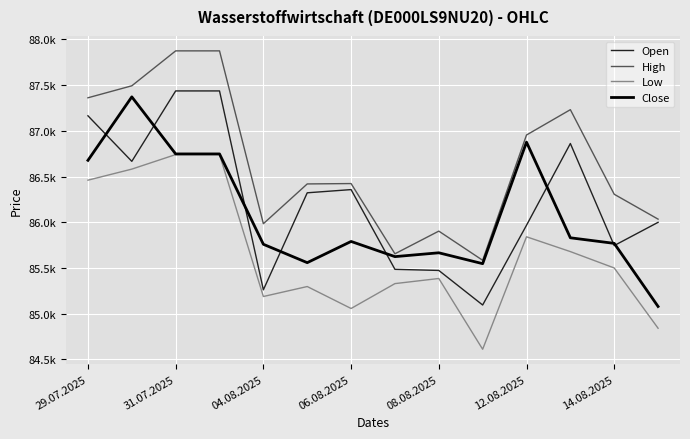

What is the difference between the maximum and second lowest values in the Close series?

1824